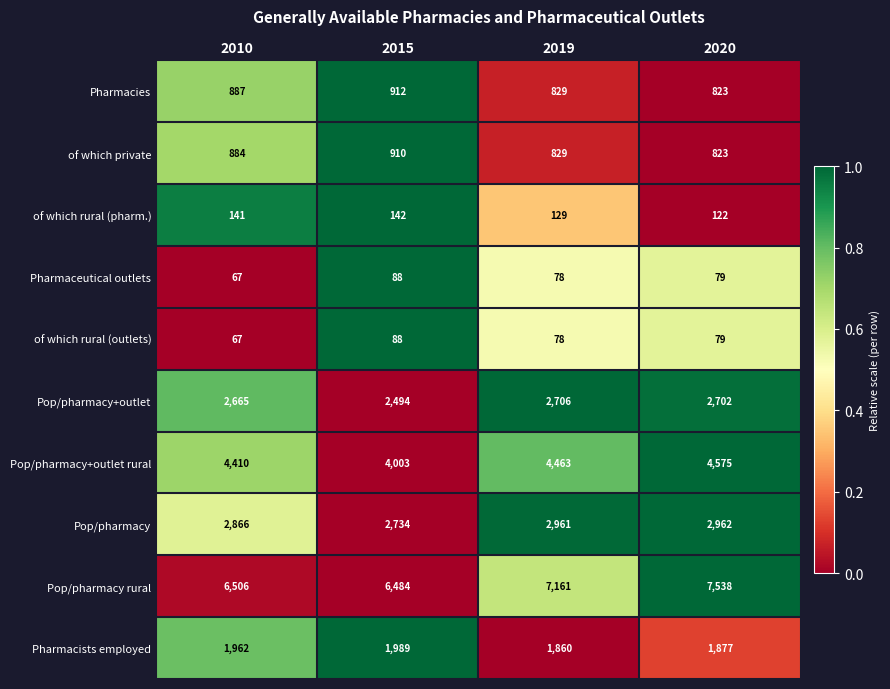

Count the number of data series in this chart.

10